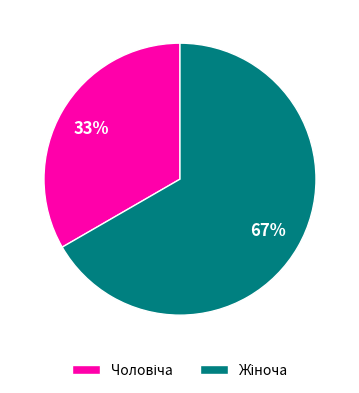

Does any single category account for the majority?

Yes